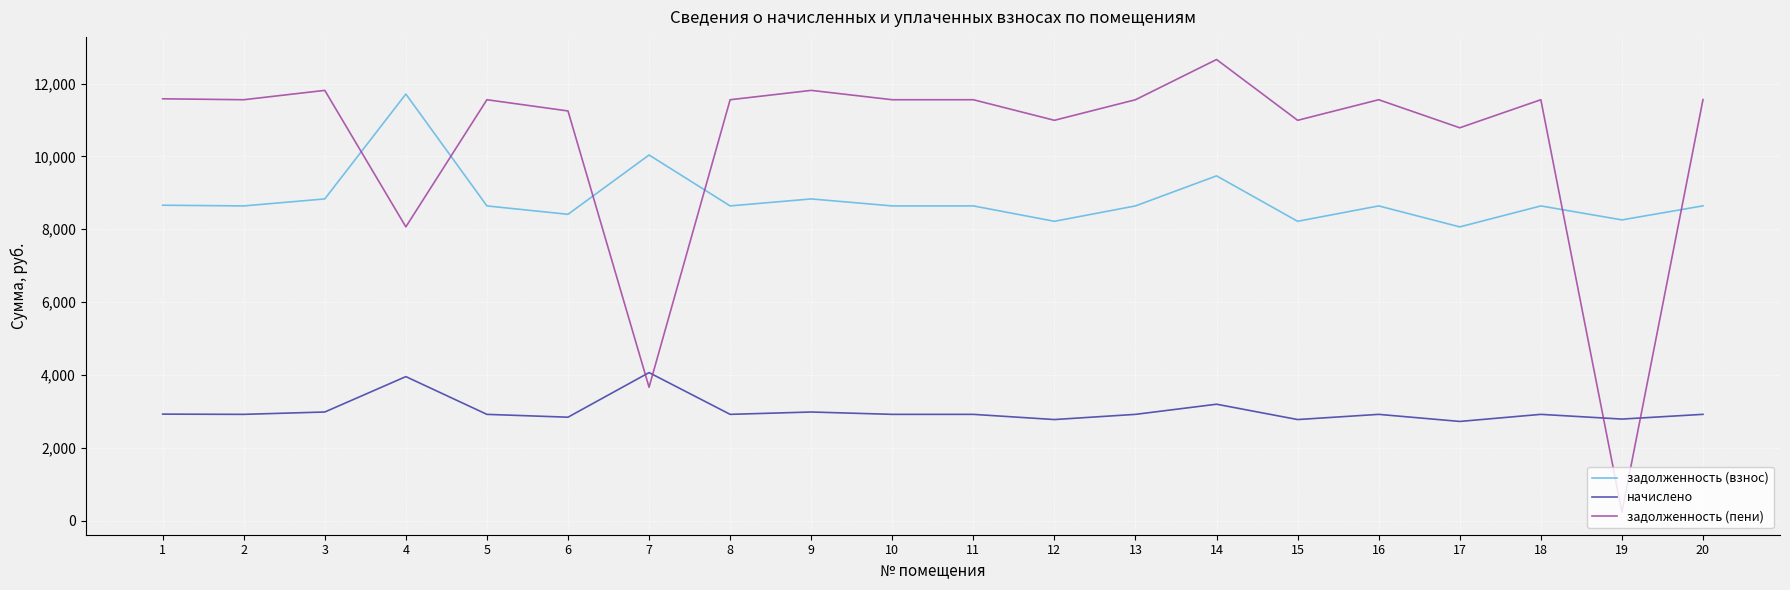

True or false: начислено has a value of 1294.5 at 11.

False